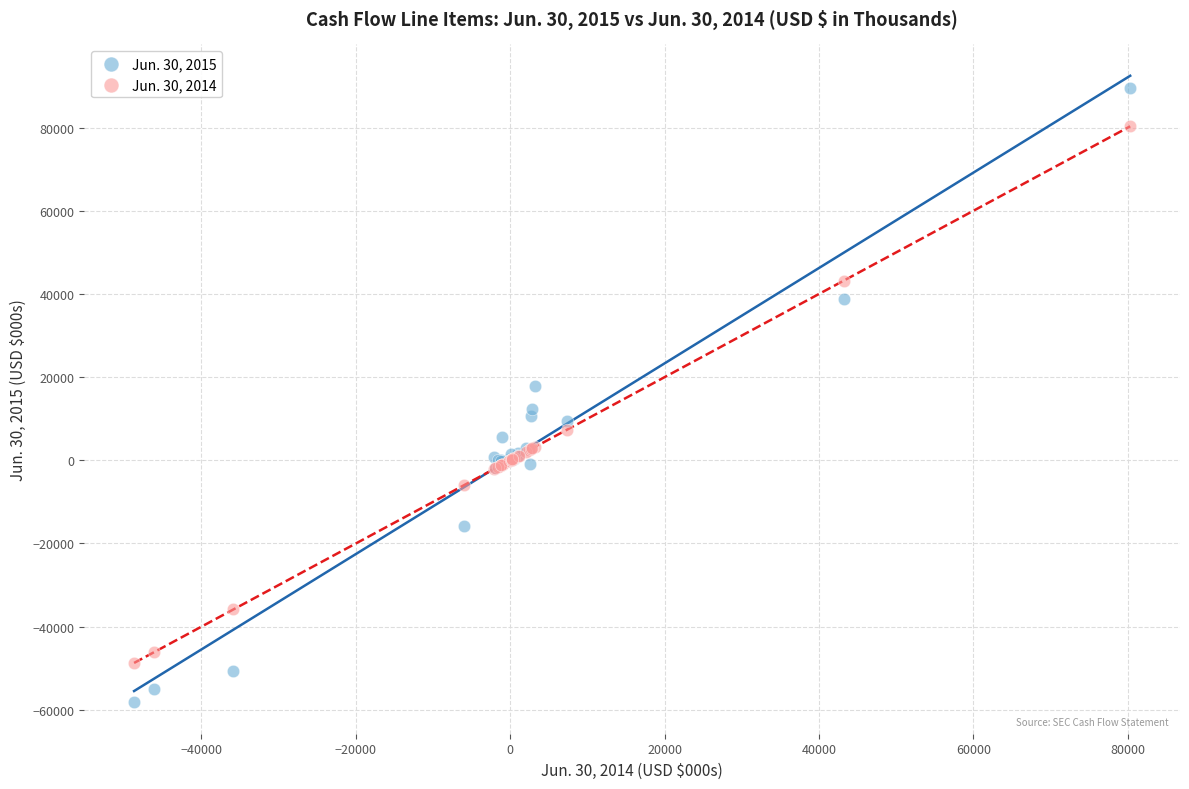

What are all the series names shown in the legend?

Jun. 30, 2015, Jun. 30, 2014